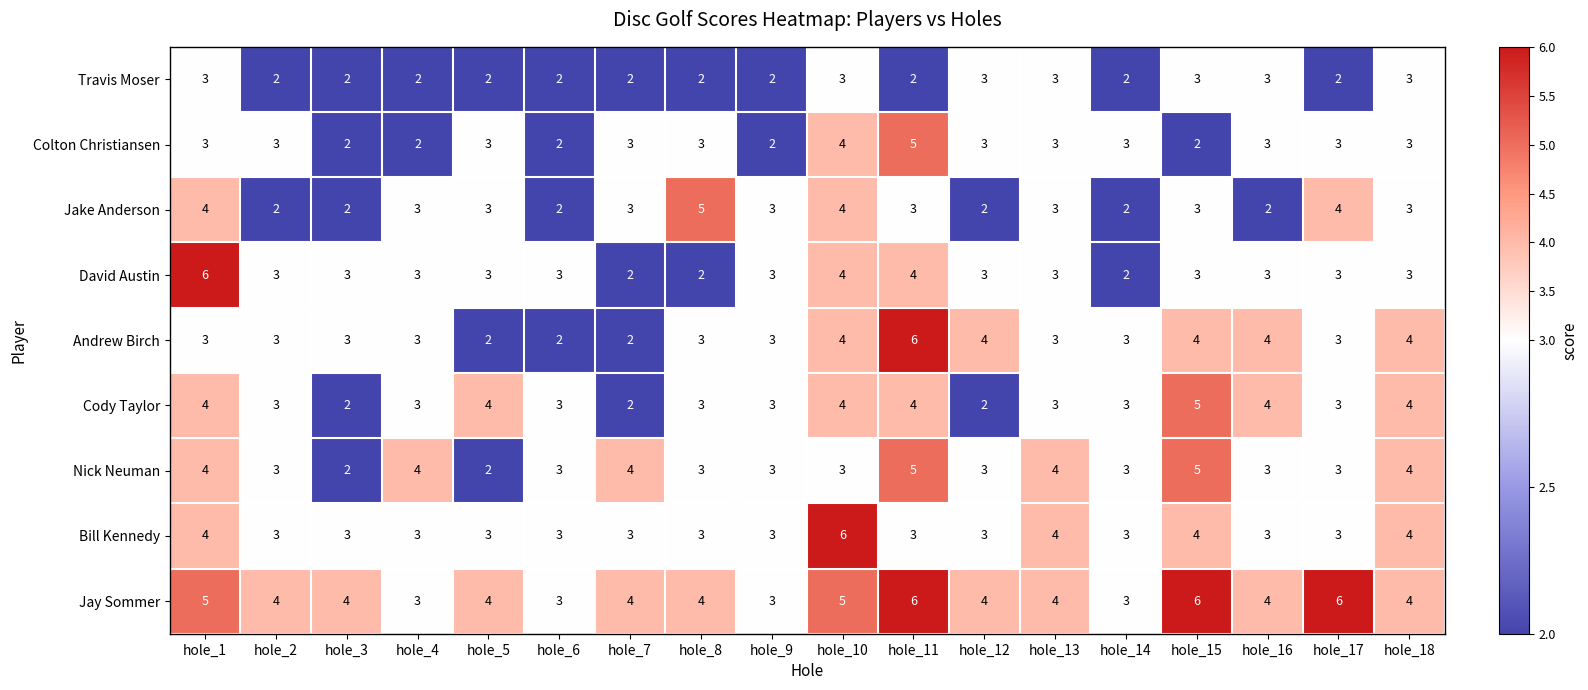

What is the difference between the maximum and minimum values in the Andrew Birch series?

4